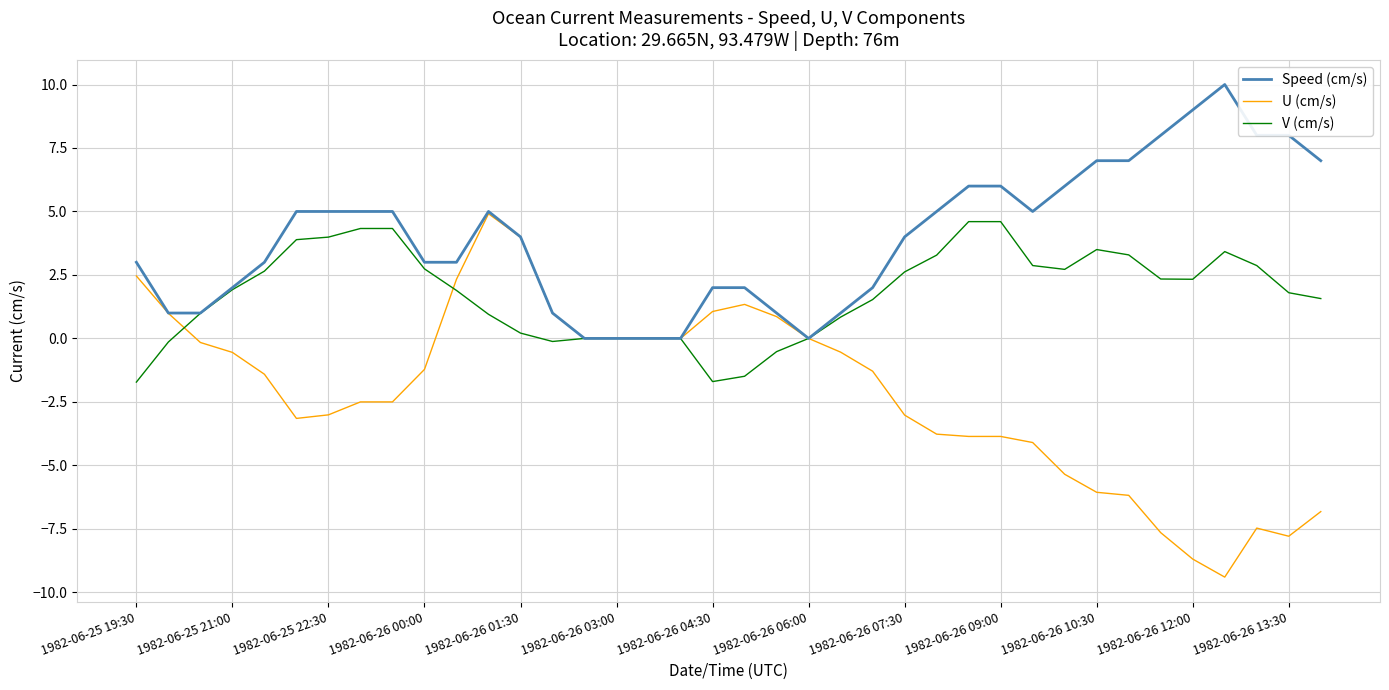

List the series in order of their peak value, highest first.

Speed (cm/s), U (cm/s), V (cm/s)